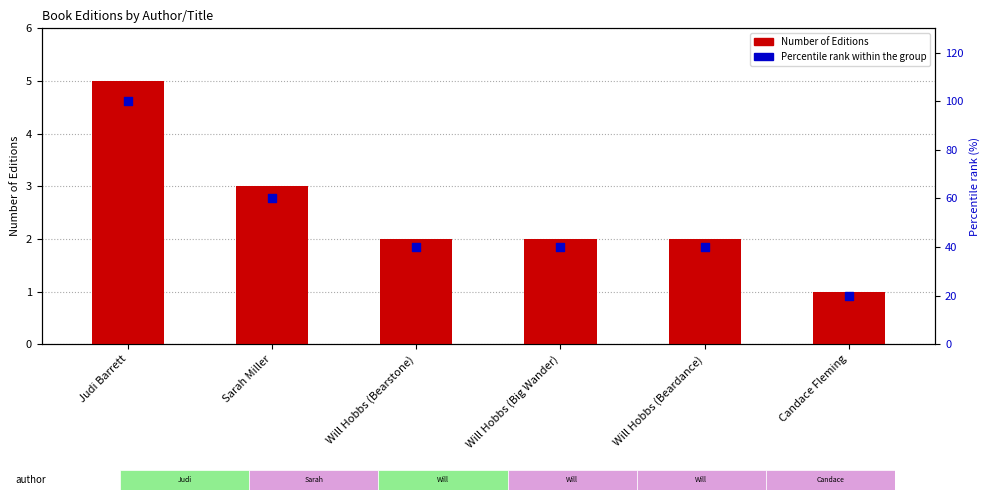

Which series has the largest total across all categories?

Percentile rank within the group